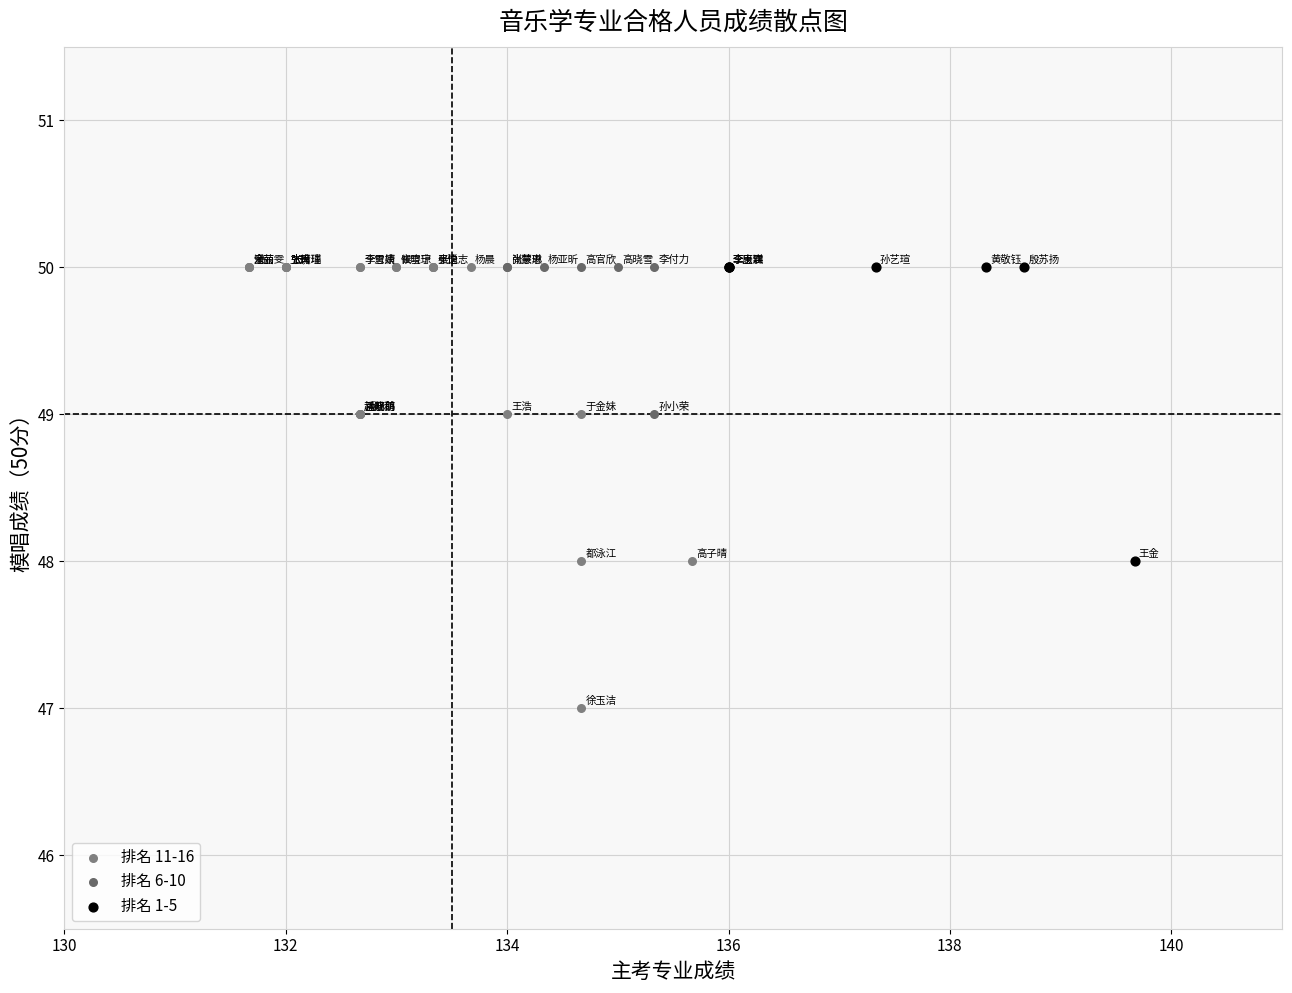

Which series contains the lowest Y value?

排名 11-16